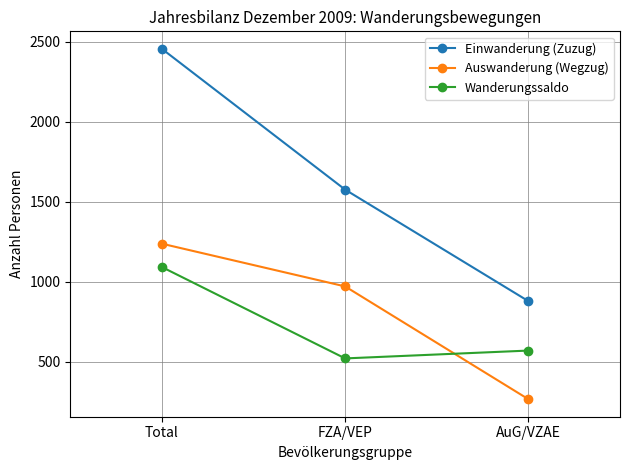

True or false: Einwanderung (Zuzug) has a value of 396 at AuG/VZAE.

False